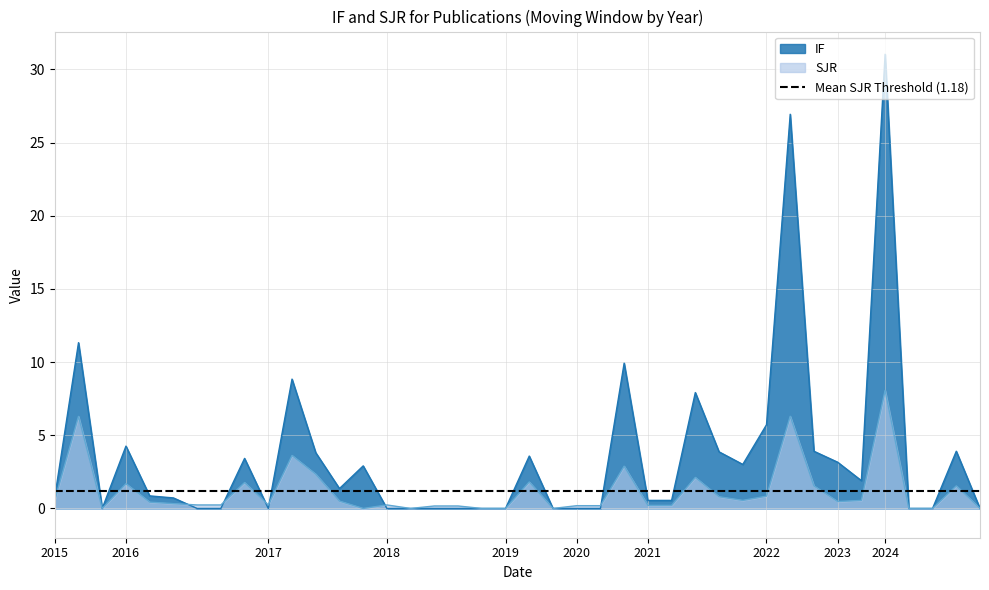

Is it true that SJR equals 0.2 at 2021?

True